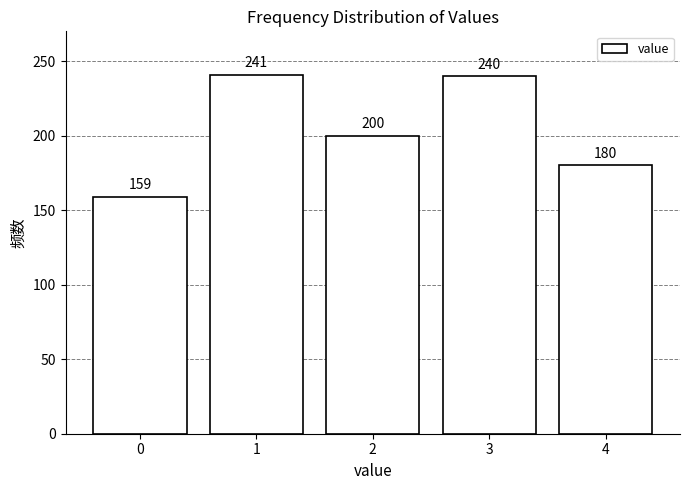

Reading left to right, extract all data points from this chart.

0=159	1=241	2=200	3=240	4=180